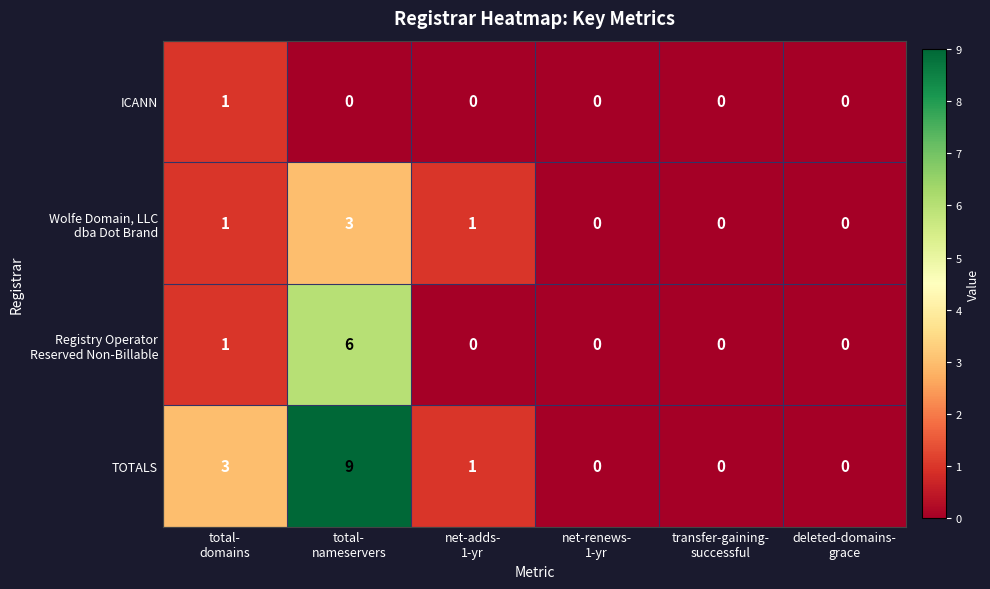

How many categories are shown in the chart?

6